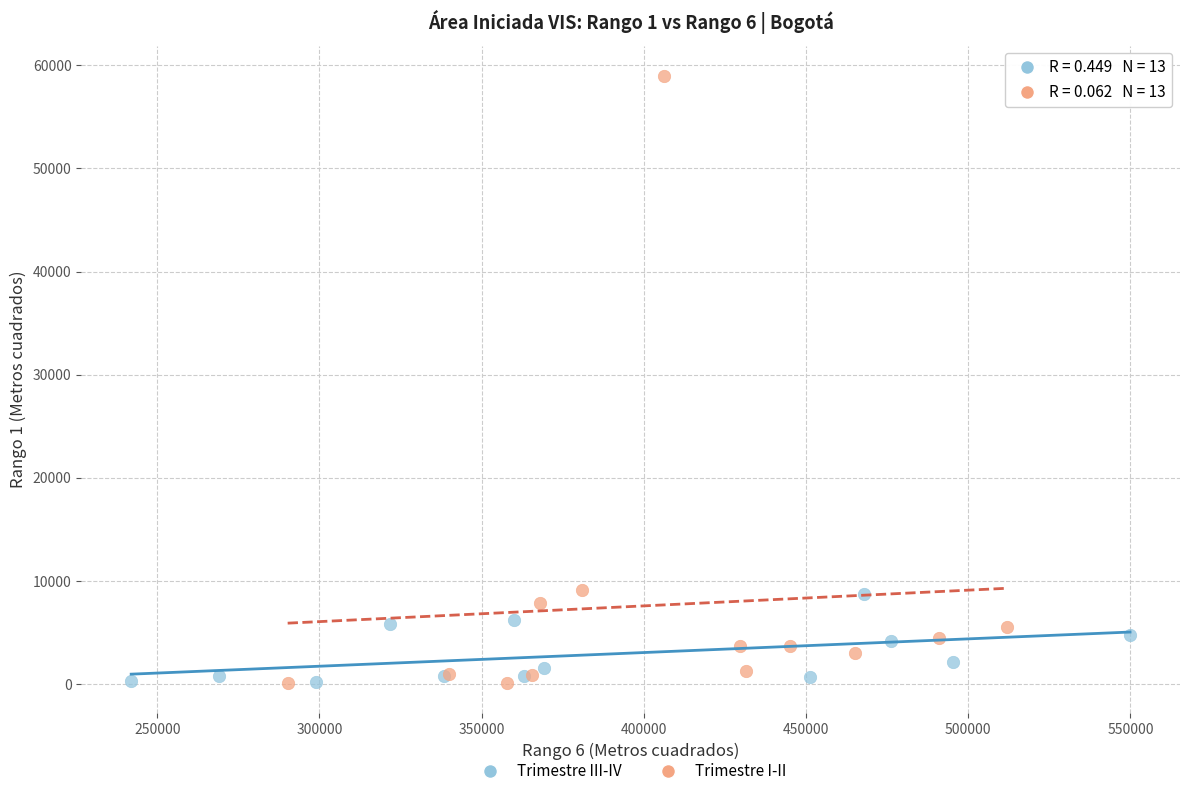

Which series contains the highest Y value?

Trimestre I-II